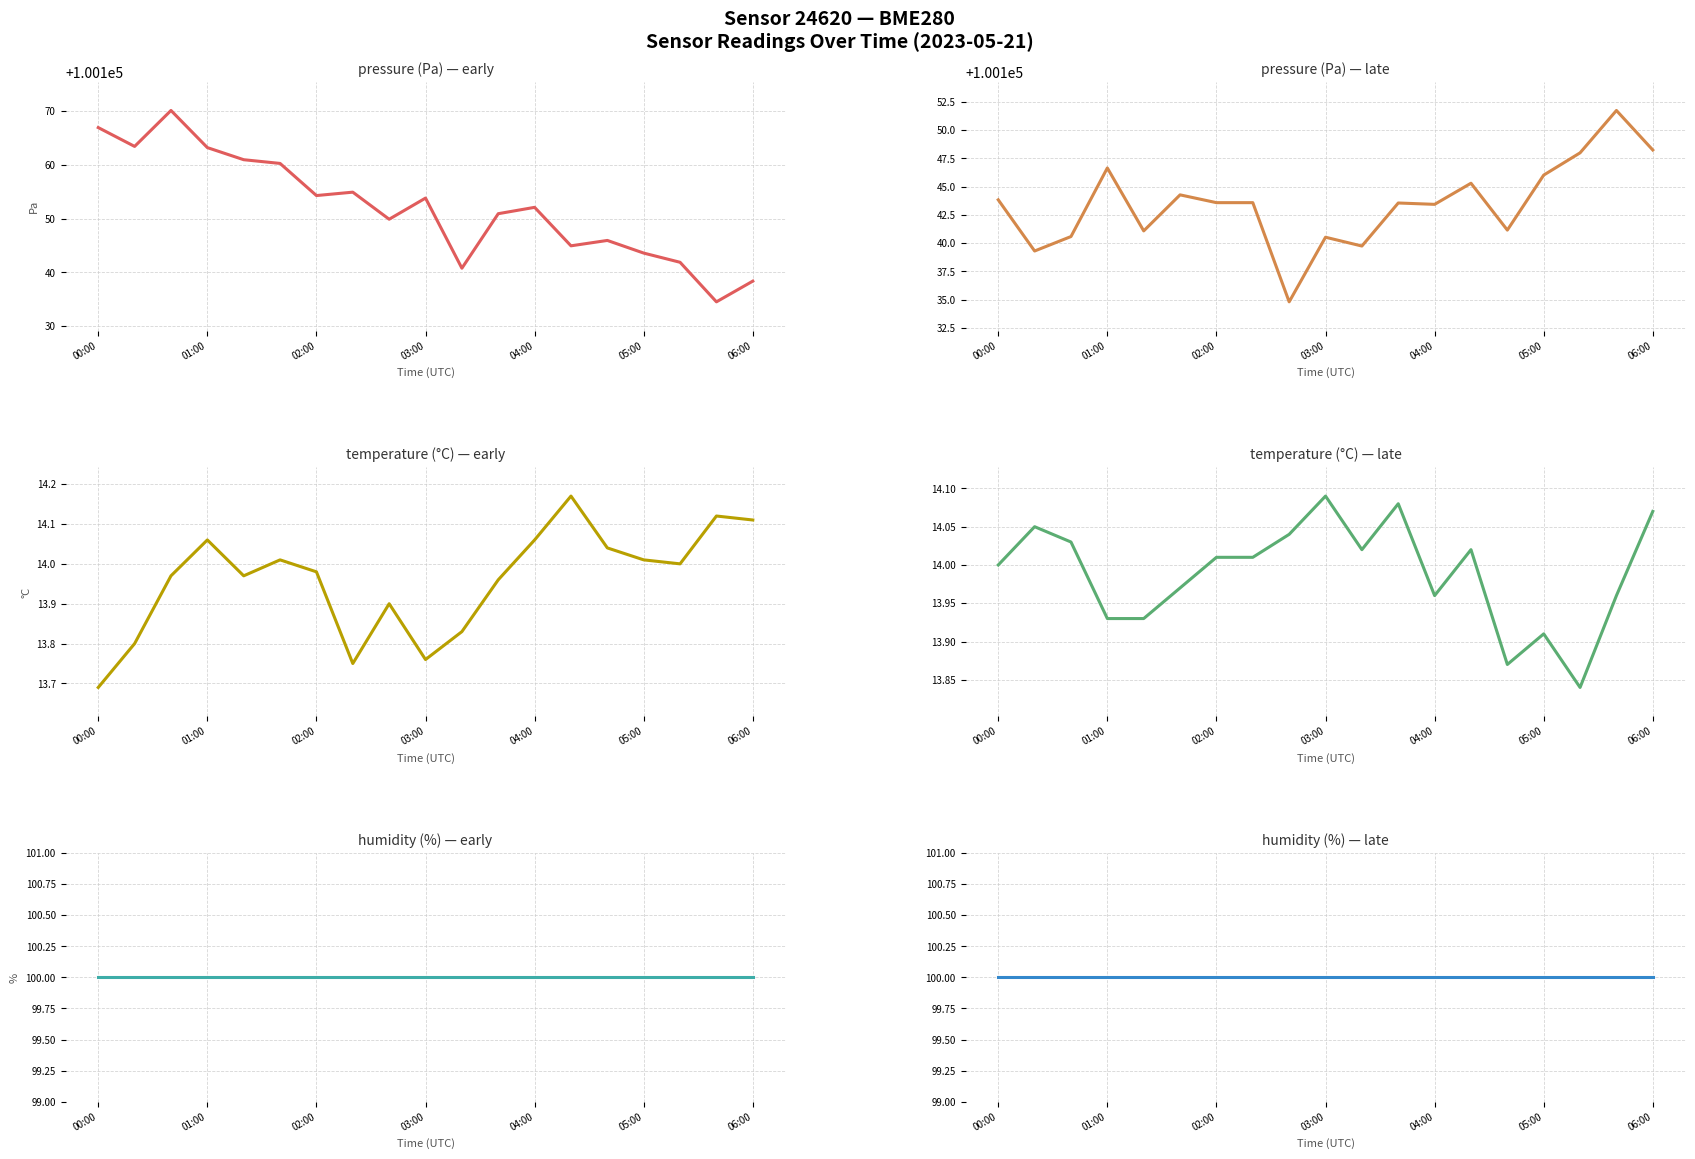

Which series changed the most between 02:00 and 12?

pressure (Pa) — early